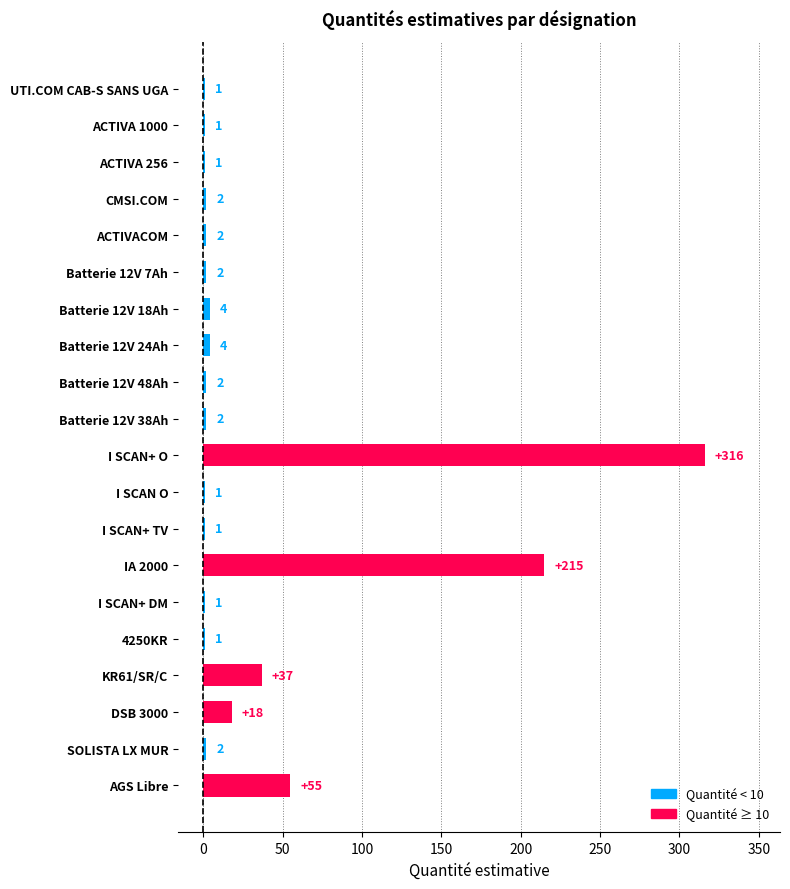

What is the sum of the values at Batterie 12V 38Ah and IA 2000?

217